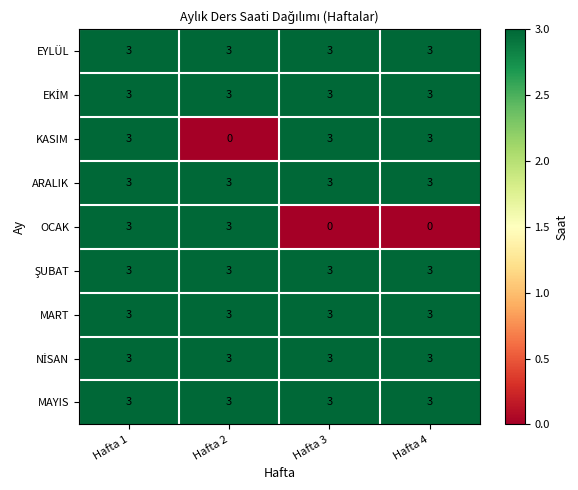

What is the lowest value of the EYLÜL series?

3